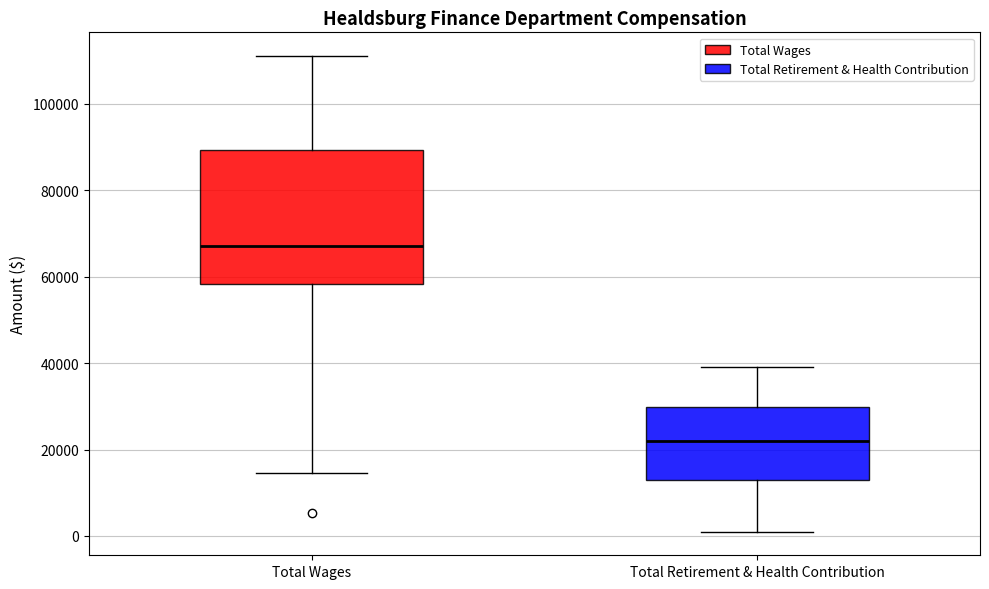

Where does the lower whisker of the box for Total Wages end on the y-axis? The values are not printed on the chart, so give them approximately, as read against the axis.

14000